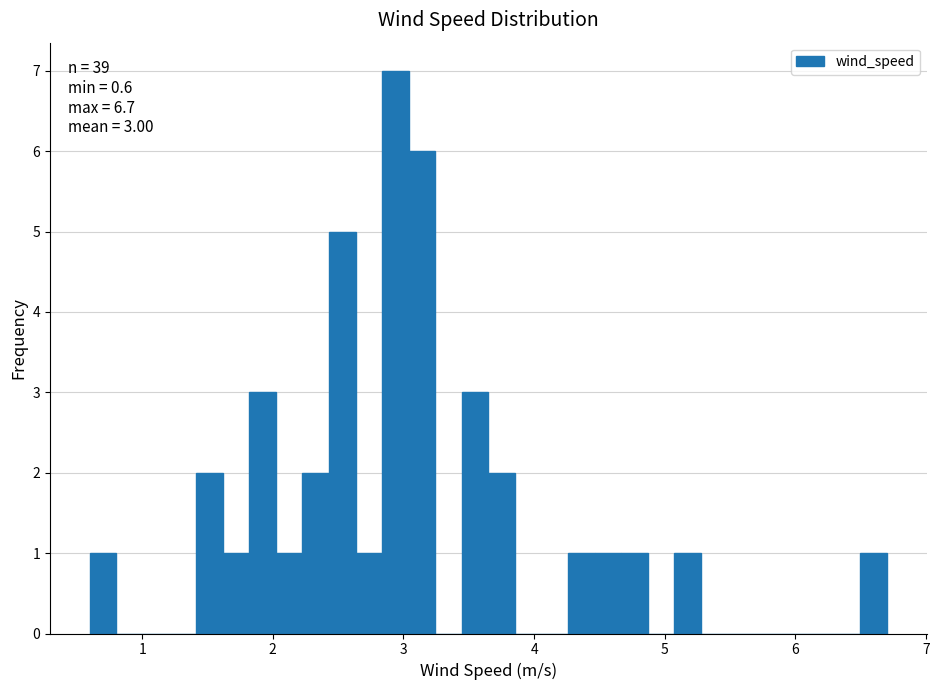

Around what value on the x-axis is the tallest bar? Give the approximate position of its centre, as read against the axis.

2.9